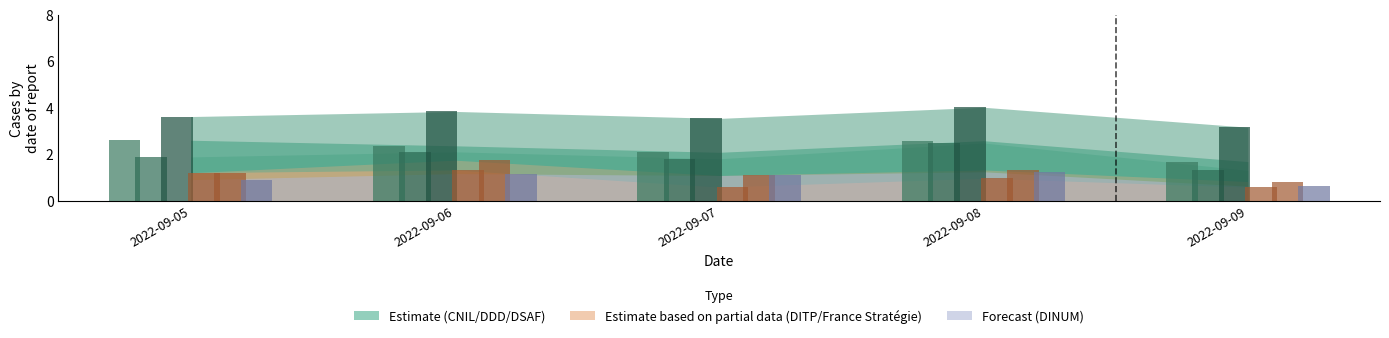

At which category does the chart reach its minimum across all series?

2022-09-07